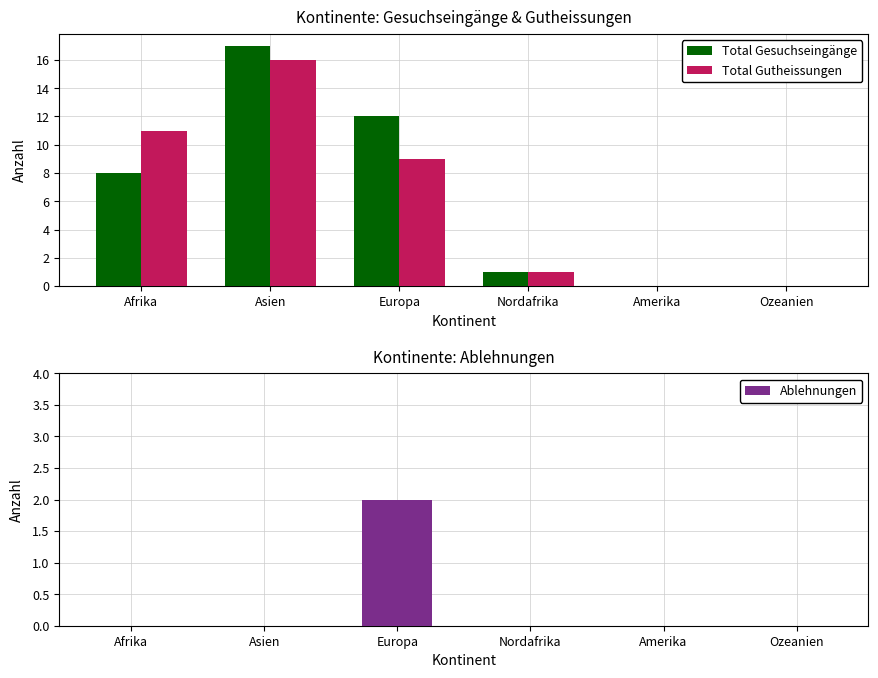

What is the sum of the Total Gutheissungen values at Afrika and Ozeanien?

11